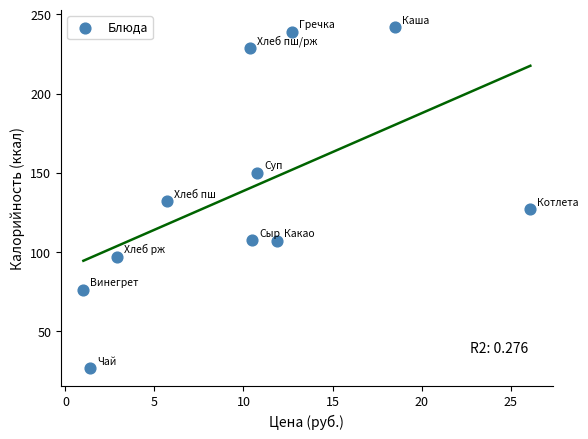

What is the average X value?

10.2